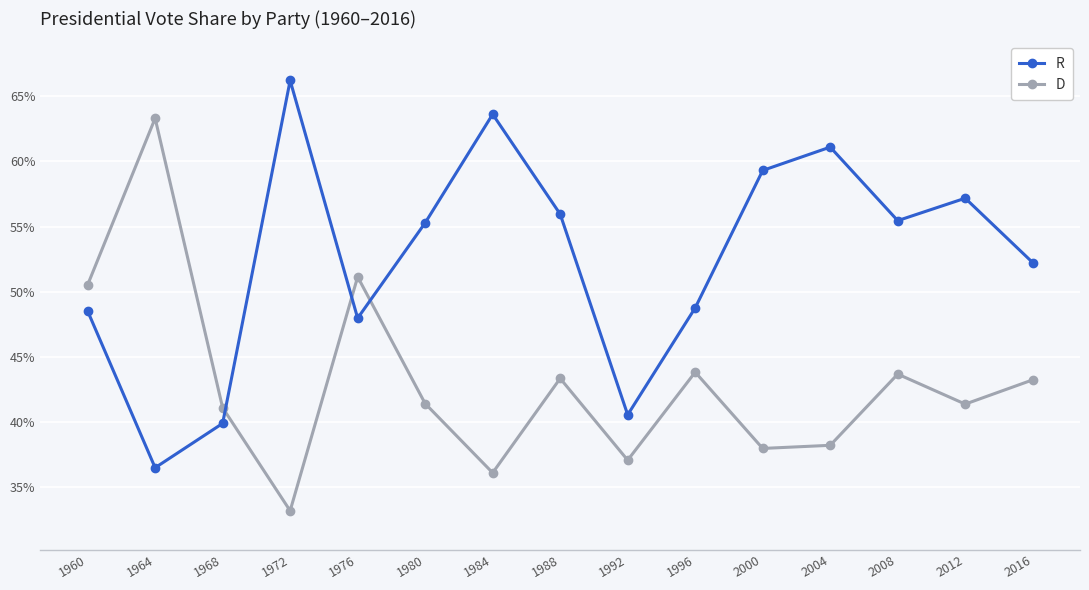

What is the minimum value for D?

0.3